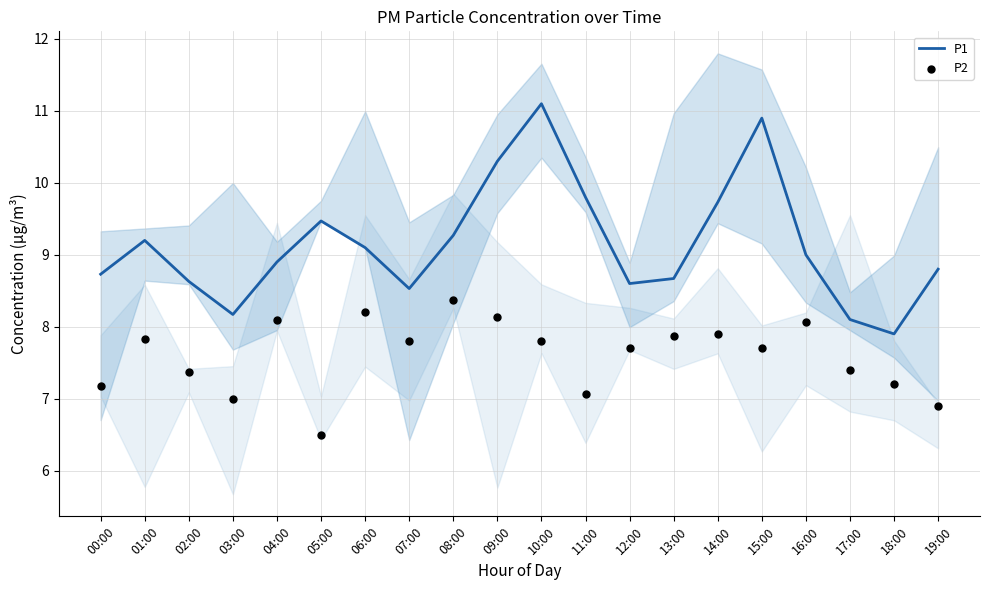

What is the total value across all series at 09:00?

18.4